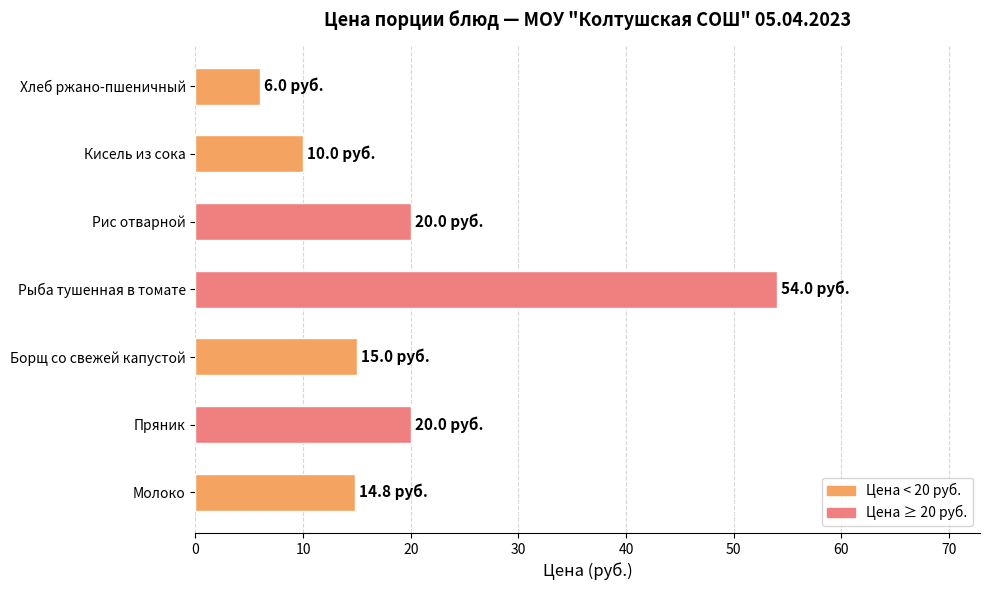

Which category has the highest value across all series?

Рыба тушенная в томате